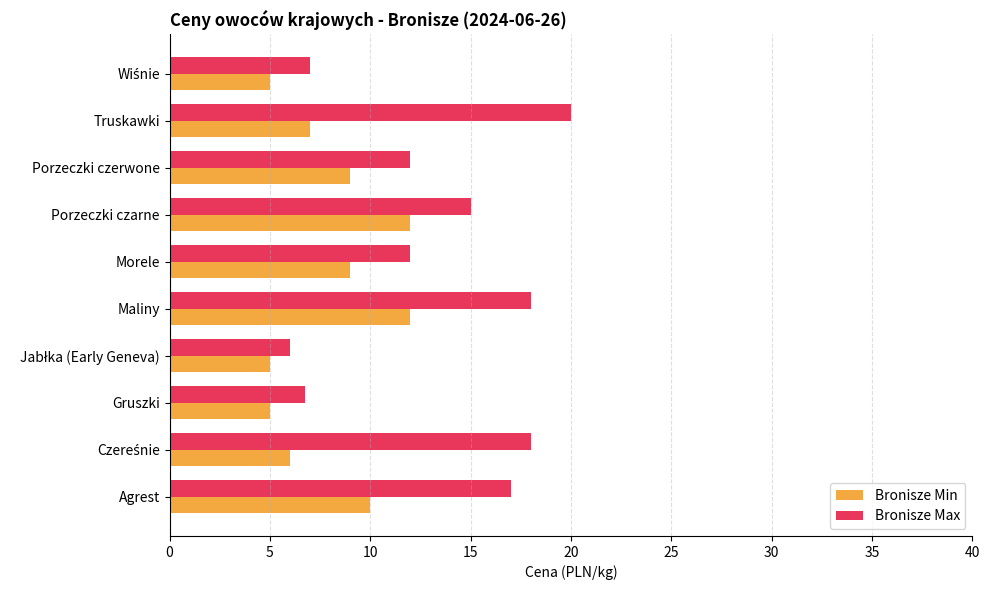

What is the highest value of the Bronisze Min series?

12.0